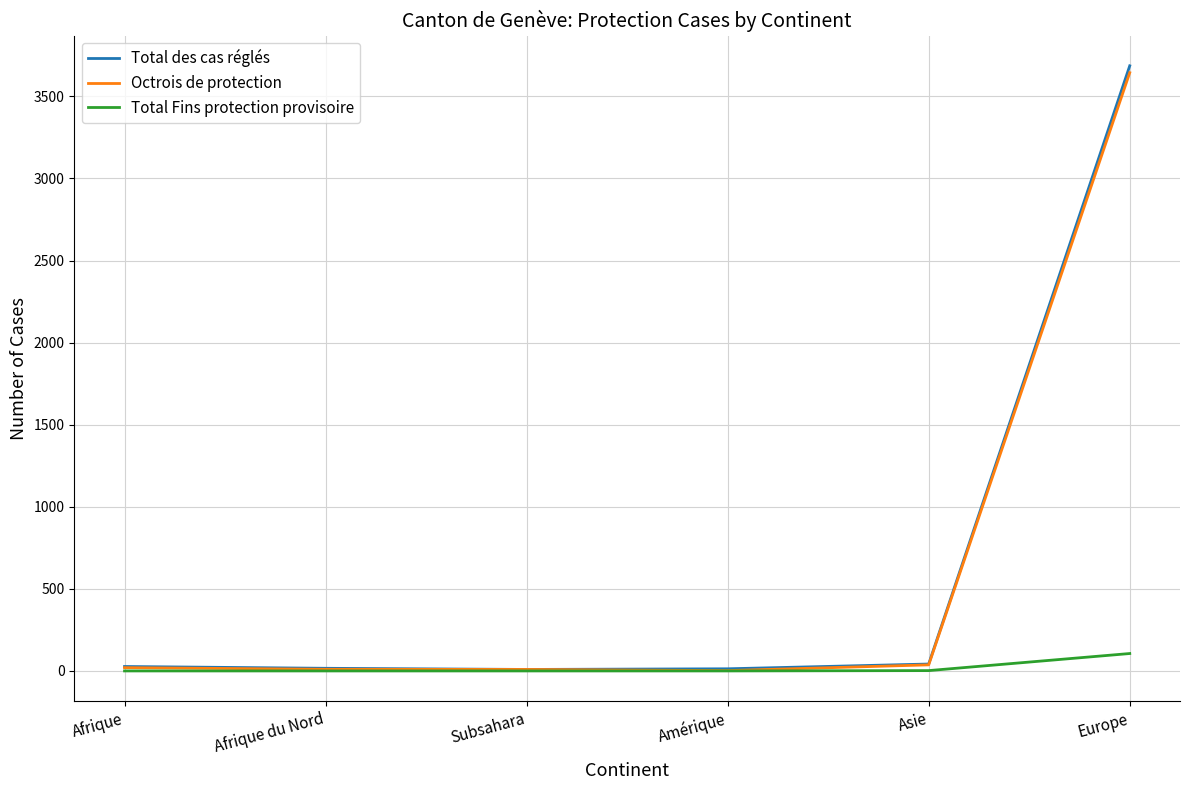

What position from the right is Amérique?

3